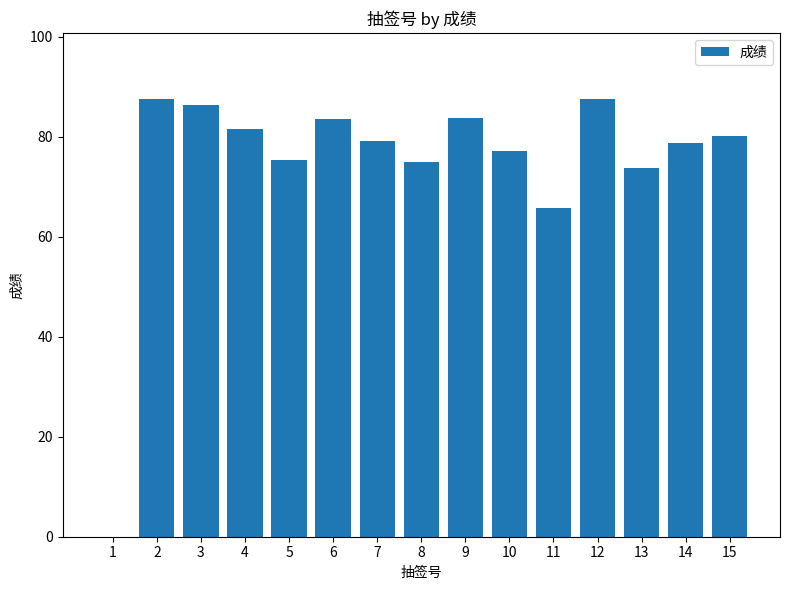

At which label is the value closest to 43?

11